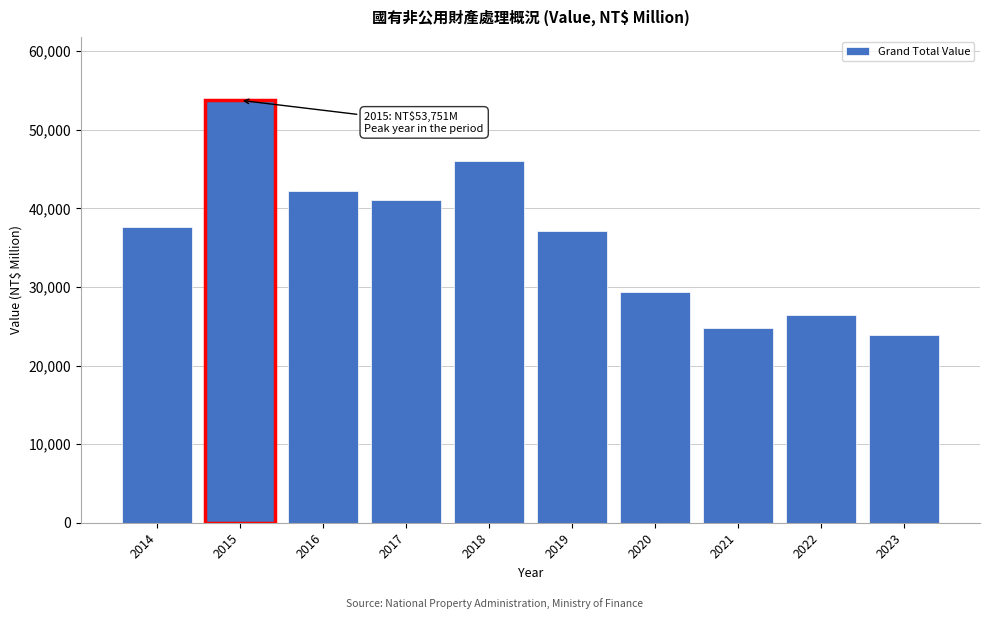

Reading left to right, extract all data points from this chart.

2014=37632	2015=53751	2016=42197	2017=41080	2018=46066	2019=37101	2020=29411	2021=24728	2022=26431	2023=23823